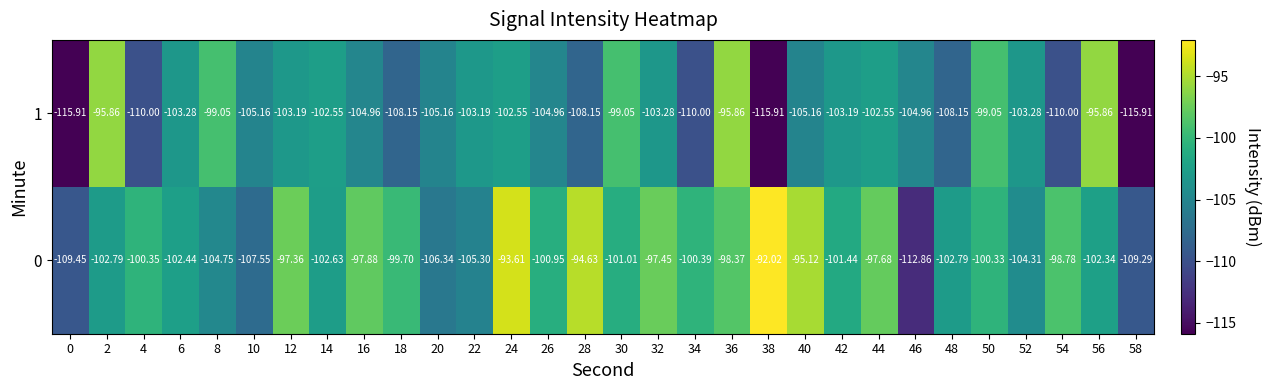

How many values in the 0 series exceed -100?

11